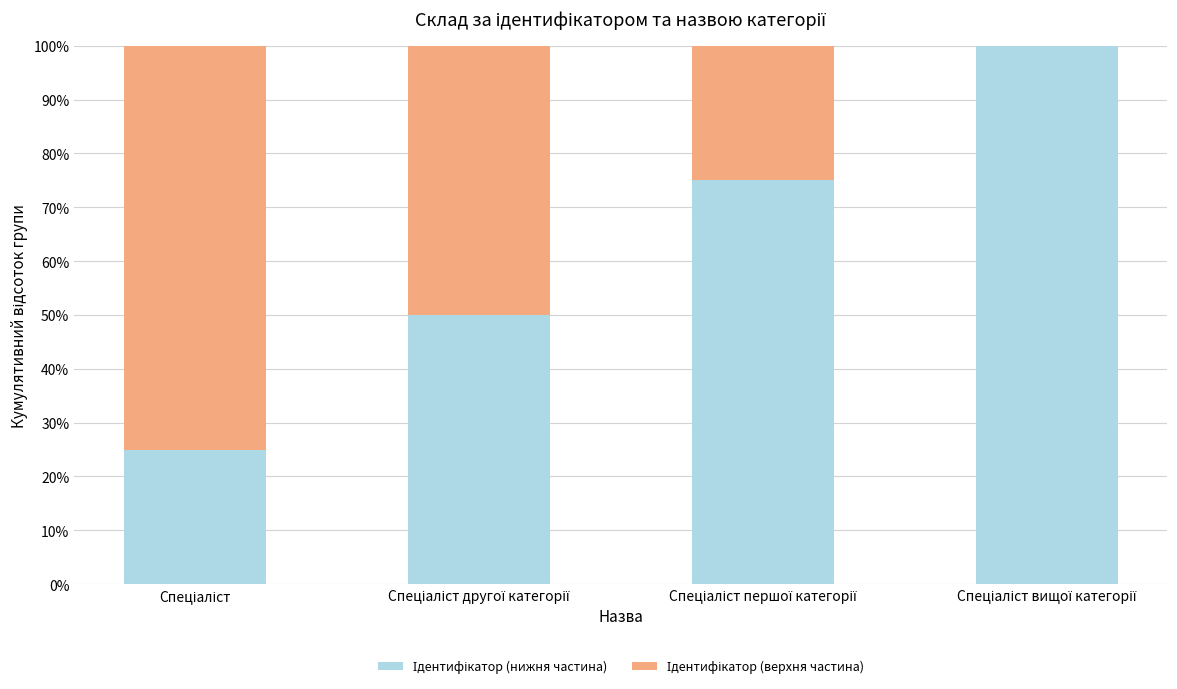

Which has a higher value, Спеціаліст першої категорії or Спеціаліст?

Спеціаліст першої категорії